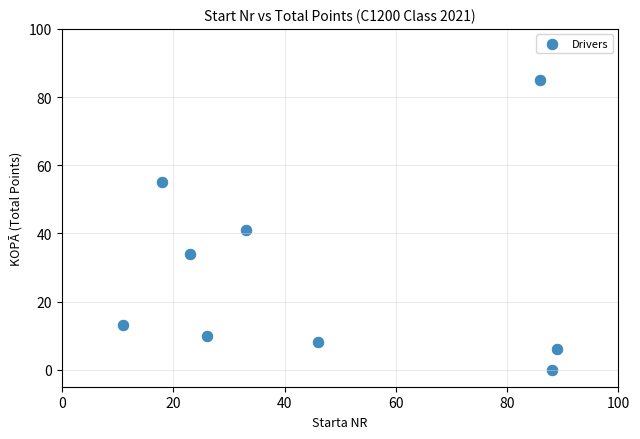

What is the range of X values (max minus min)?

78